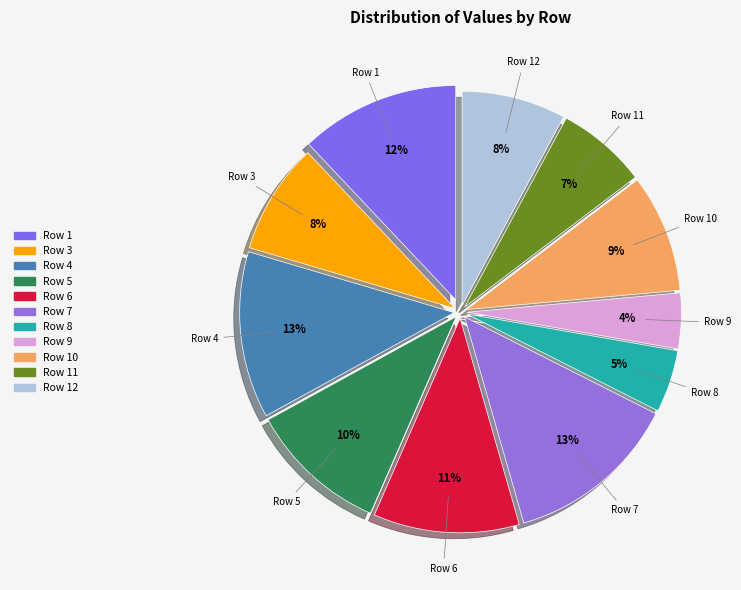

Which slice is the smallest?

Row 9